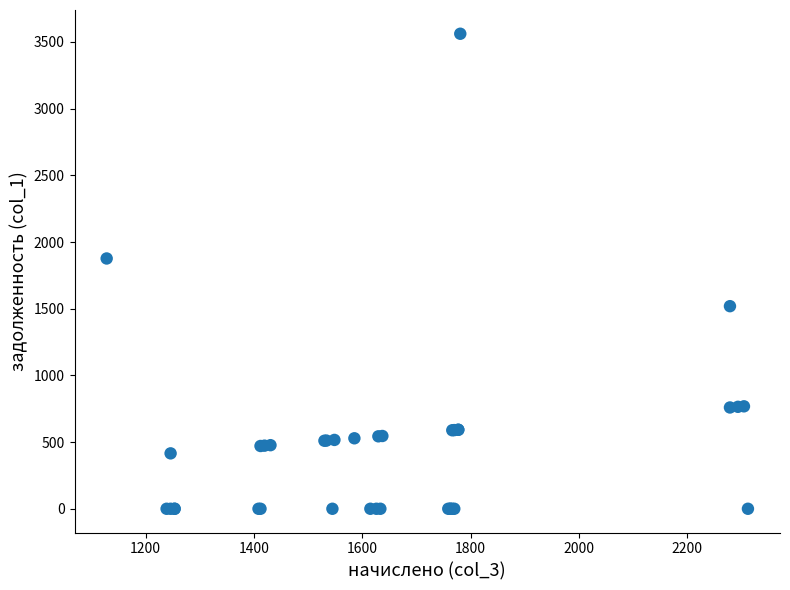

What Y value in the scatter plot is closest to 1780?

1876.7